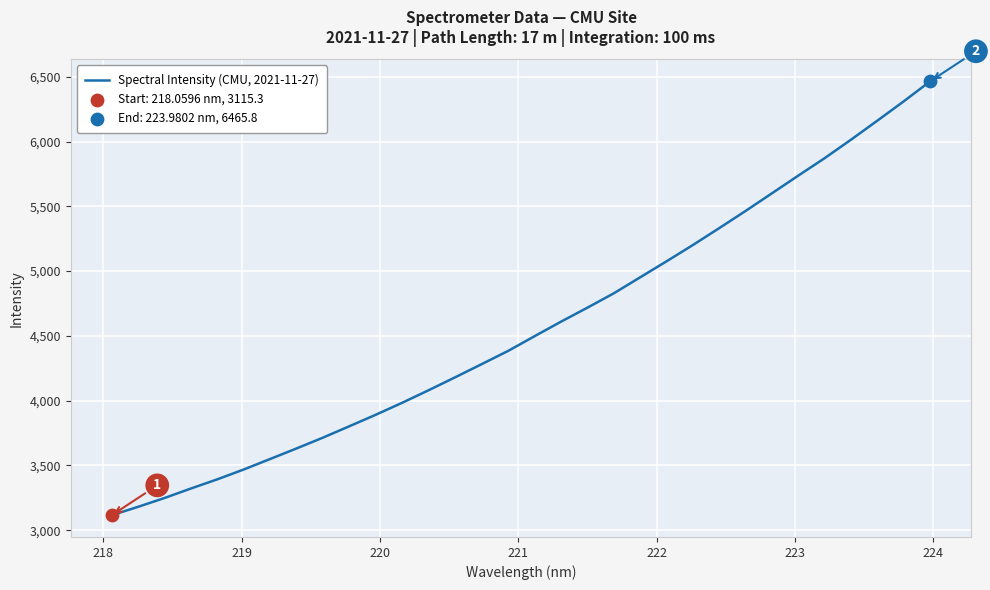

What is the smallest value displayed?

3115.3